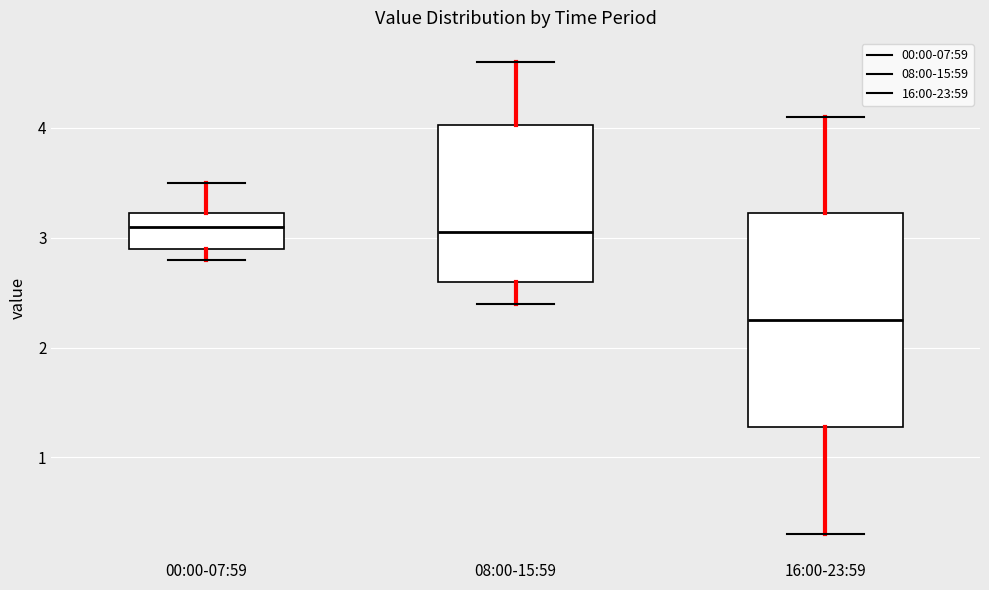

Which box has the lowest median line?

16:00-23:59